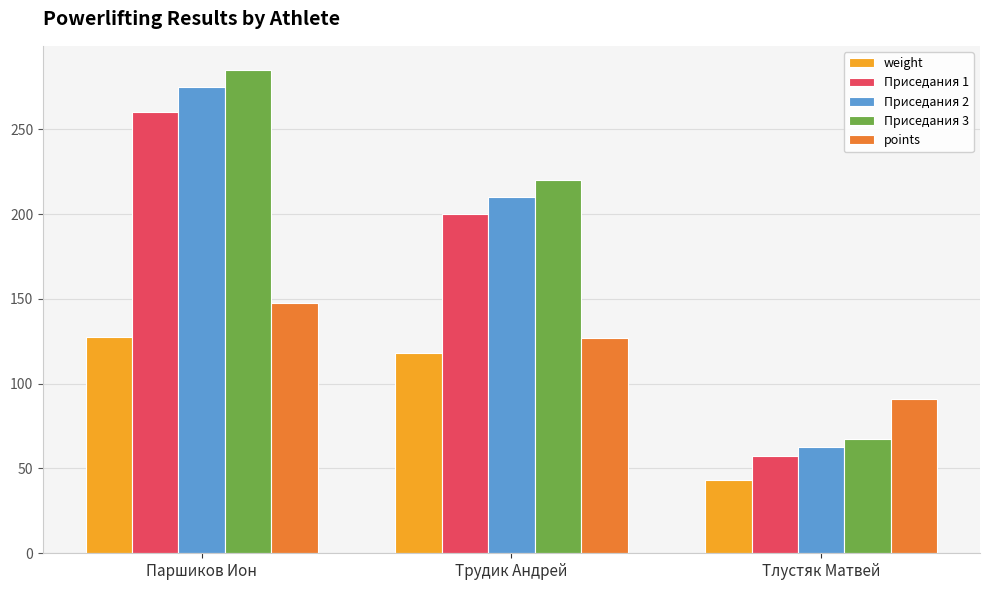

How many values in the Приседания 3 series are below 220?

1